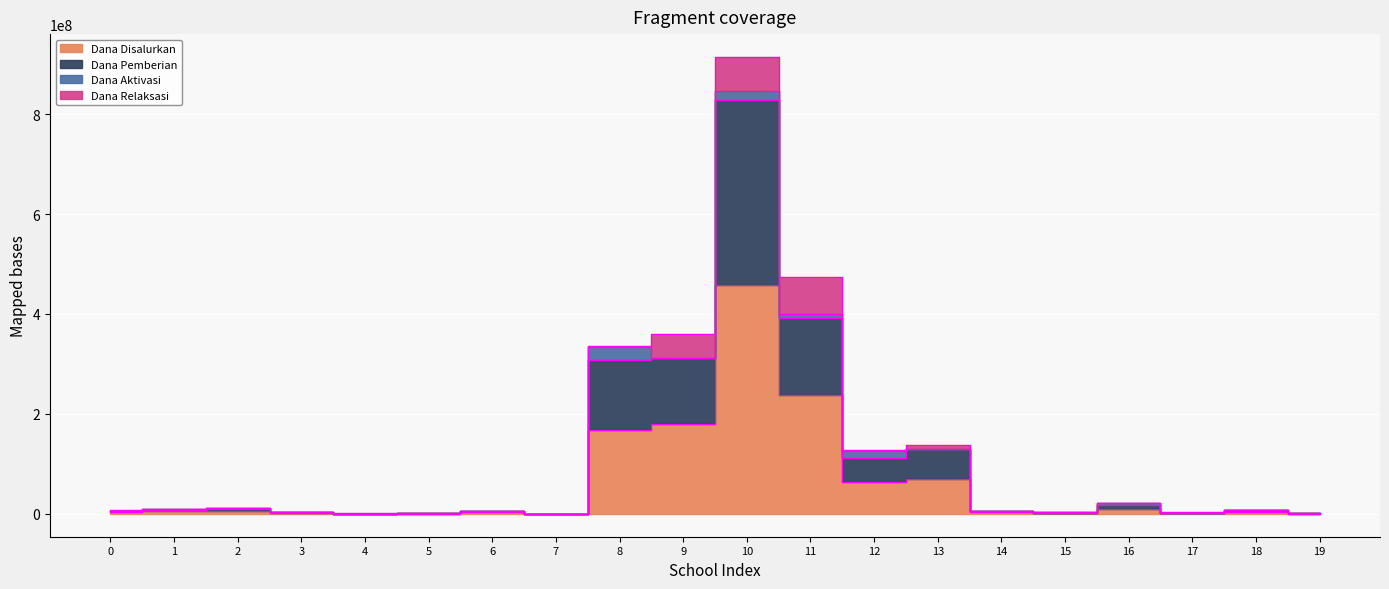

The Dana Disalurkan series shows 3000000 at 14. True or false?

True